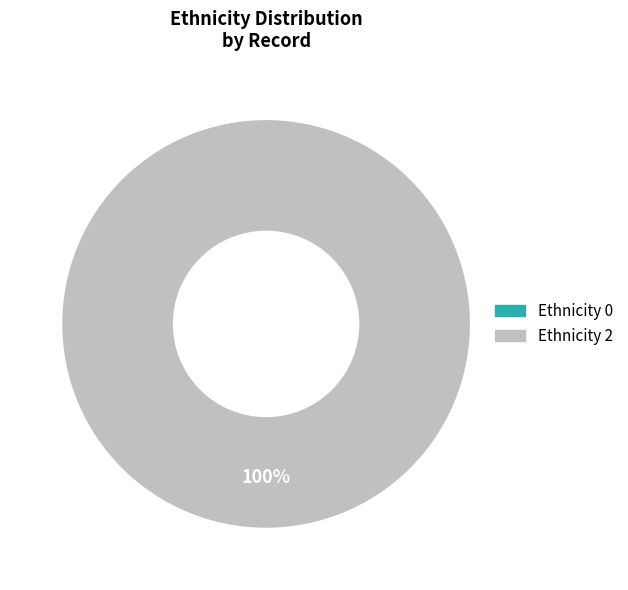

True or false: 2 accounts for 100% of the total.

True